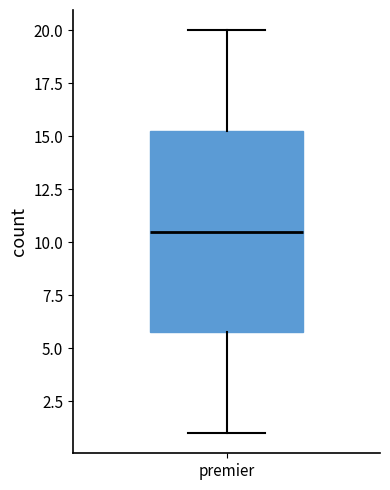

Transcribe this box plot: give where the median line is, the range the box spans, and where the two whiskers end, as read against the y-axis. The values are not printed on the chart, so give them approximately, as read against the axis.

median 10.5, box 6.0 to 15.5, whiskers 1.0 to 20.0